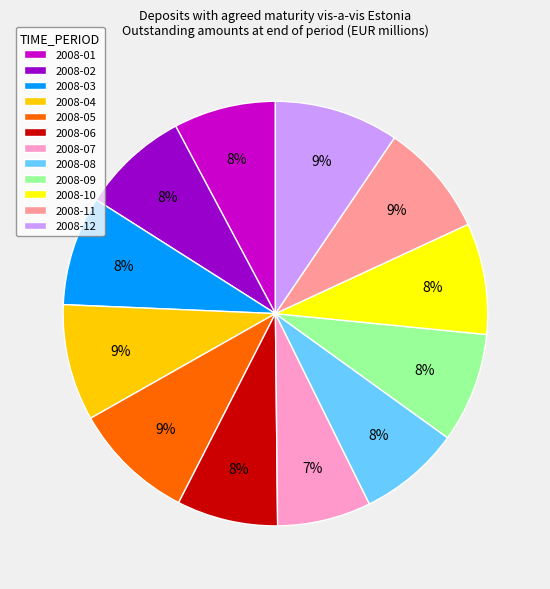

What percentage is the 2008-11 slice, to the nearest percent?

9%